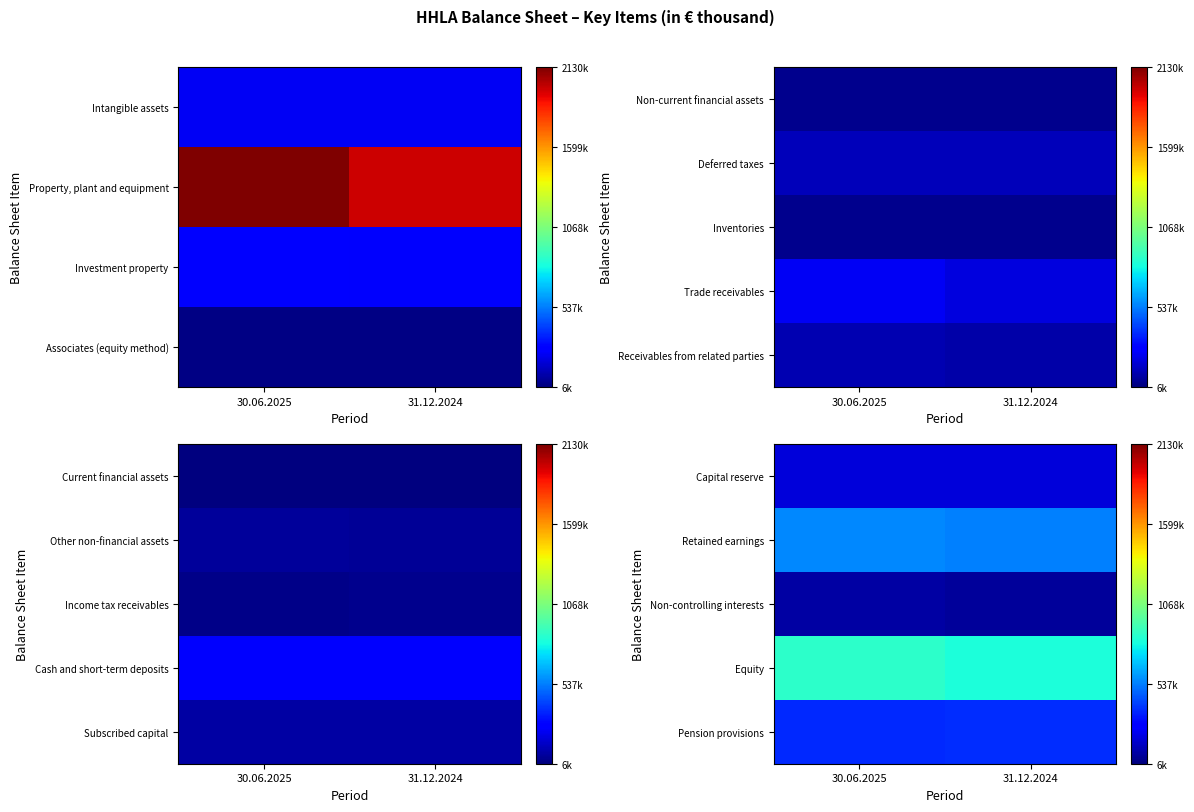

Read the Retained earnings value at 30.06.2025.

556124